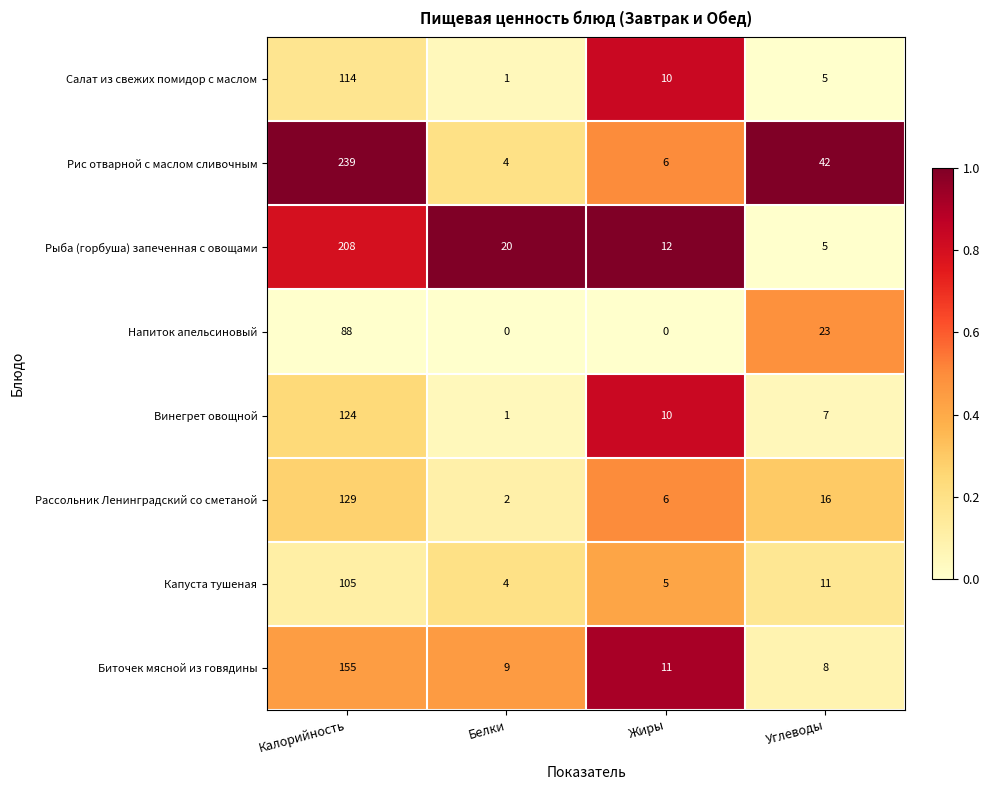

What is the sum of the Рис отварной с маслом сливочным values at Калорийность and Углеводы?

281